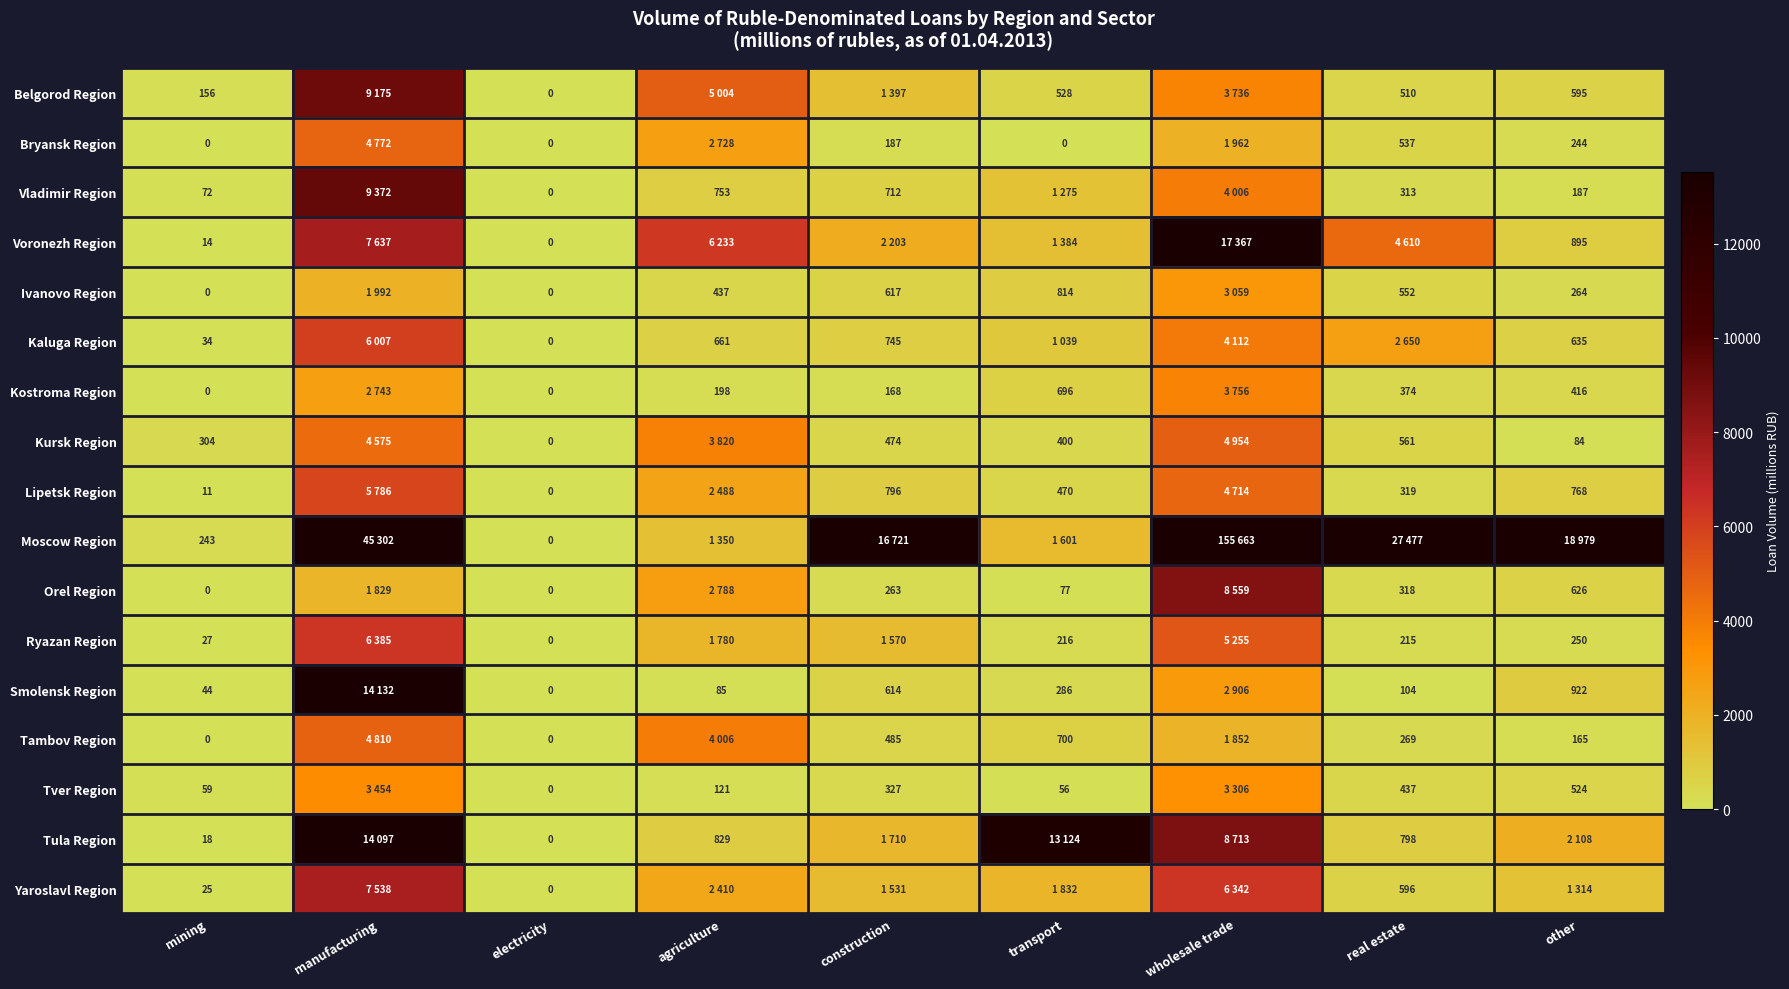

Count the number of data series in this chart.

17